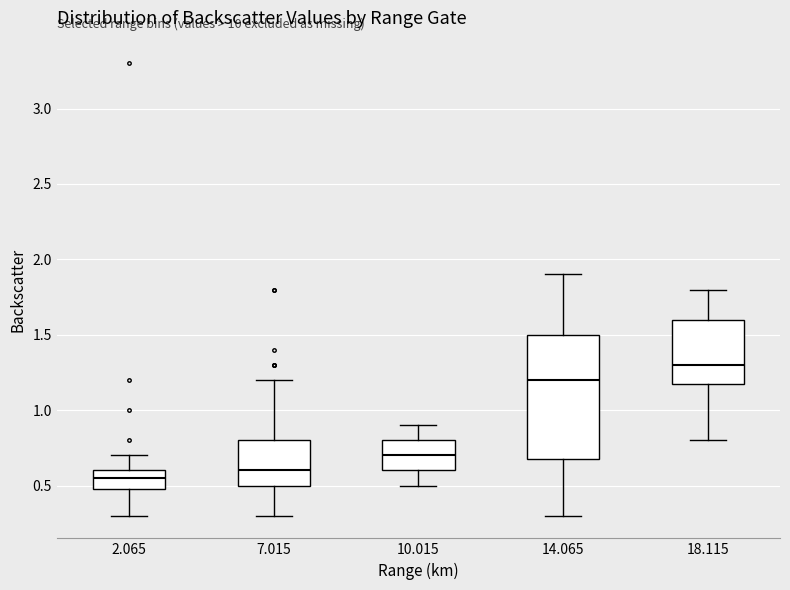

Which box's median line is the highest?

18.115